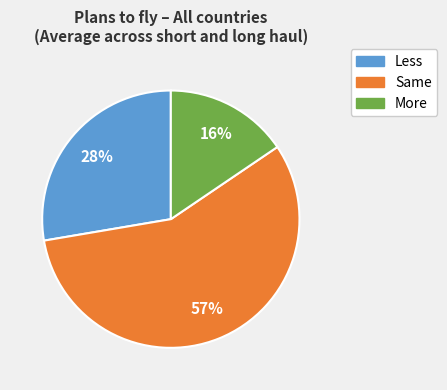

To the nearest percent, what is the difference between the Same and More slice percentages?

41%